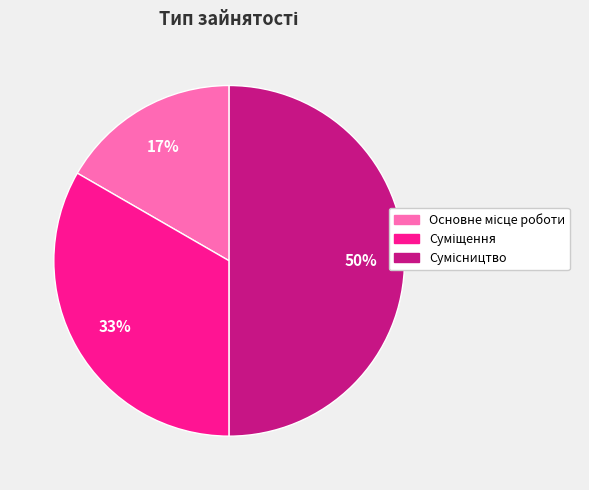

To the nearest percent, what is the average slice percentage?

33%